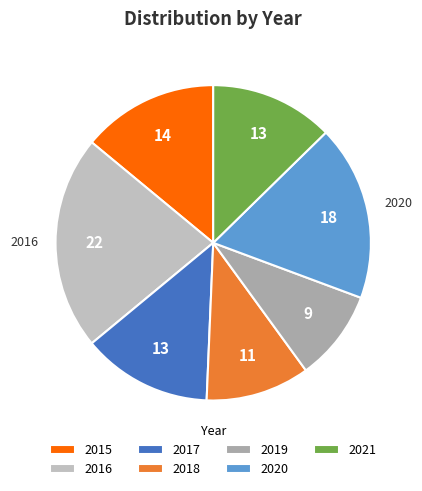

To the nearest percent, what portion does 2021 represent?

13%